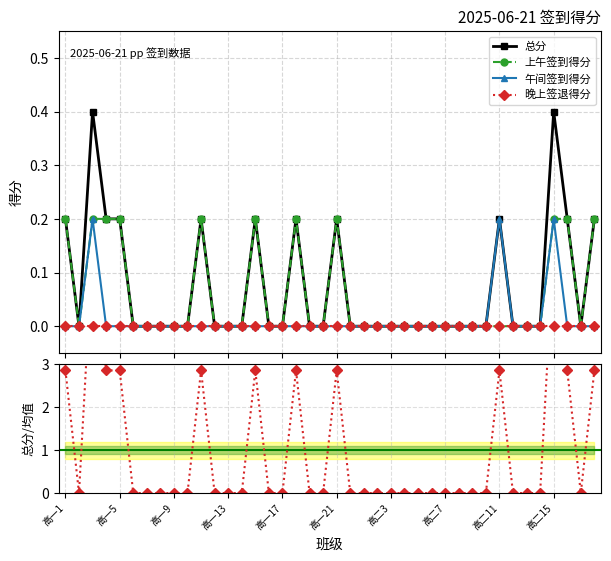

How many 总分 values are between 0 and 1?

40